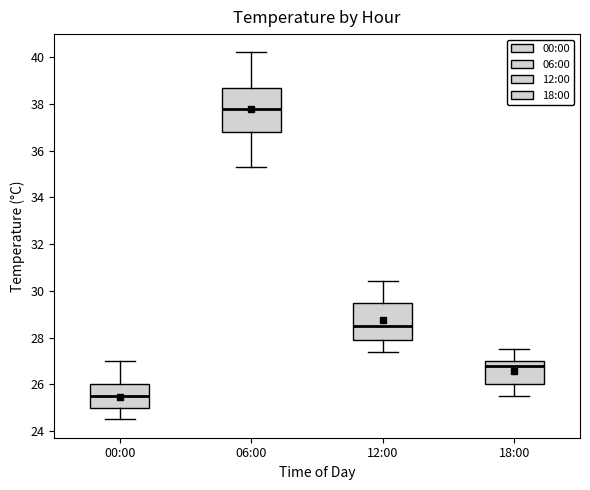

Which box is the tallest, from its lower edge to its upper edge?

06:00